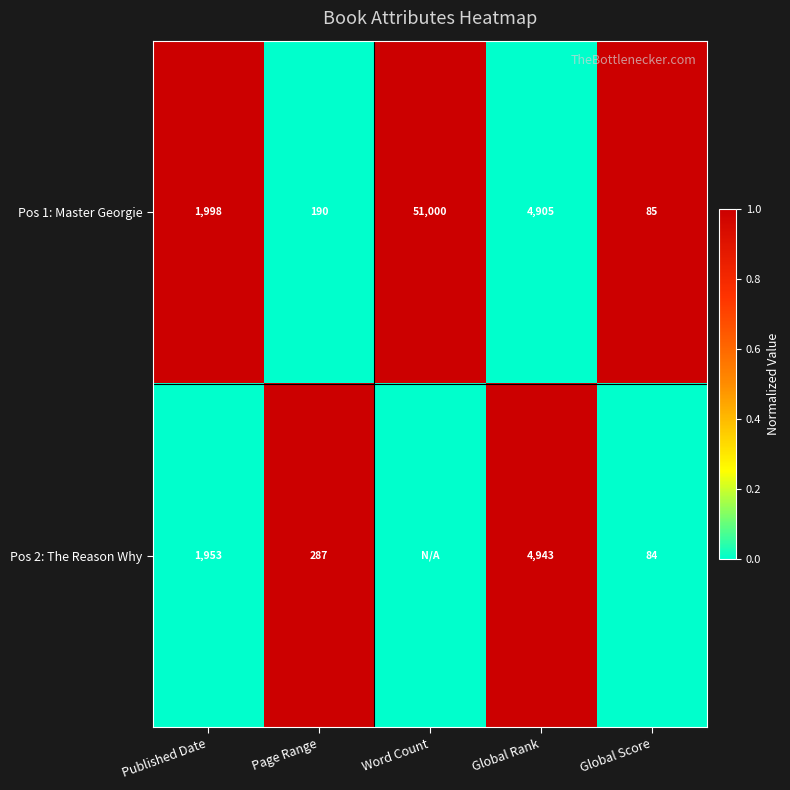

Rank the series at Global Score from highest to lowest value.

Pos 1: Master Georgie, Pos 2: The Reason Why